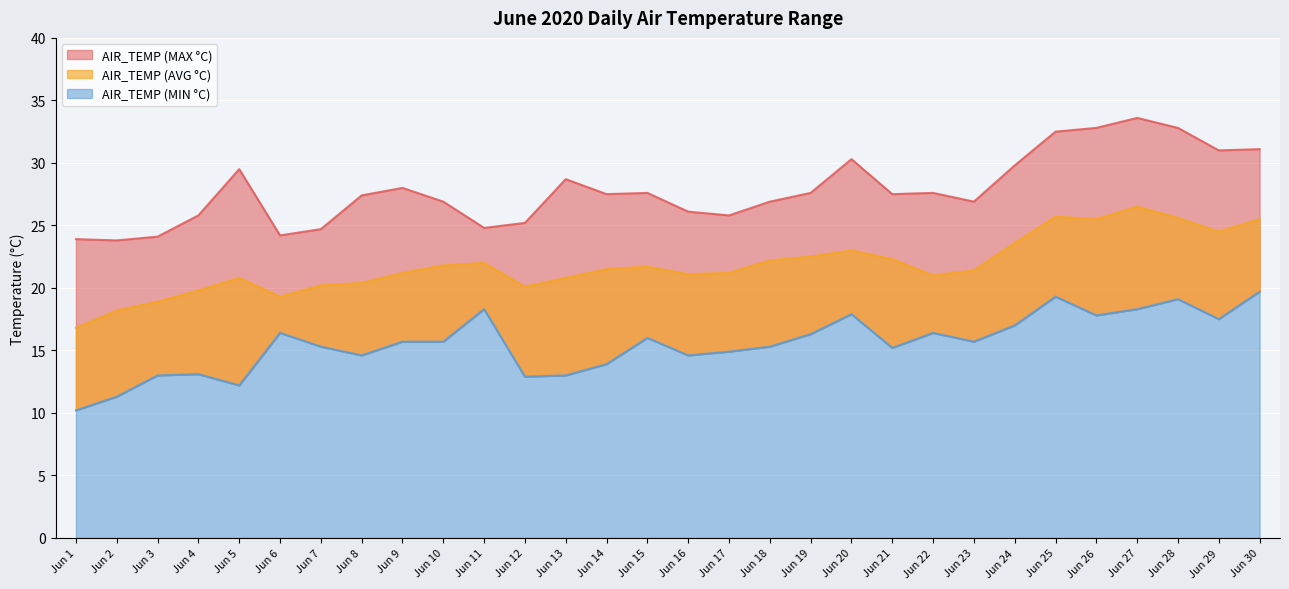

Rank the categories by AIR_TEMP (MIN °C) value from highest to lowest.

Jun 30, Jun 25, Jun 28, Jun 11, Jun 27, Jun 20, Jun 26, Jun 29, Jun 24, Jun 6, Jun 22, Jun 19, Jun 15, Jun 9, Jun 10, Jun 23, Jun 7, Jun 18, Jun 21, Jun 17, Jun 8, Jun 16, Jun 14, Jun 4, Jun 3, Jun 13, Jun 12, Jun 5, Jun 2, Jun 1